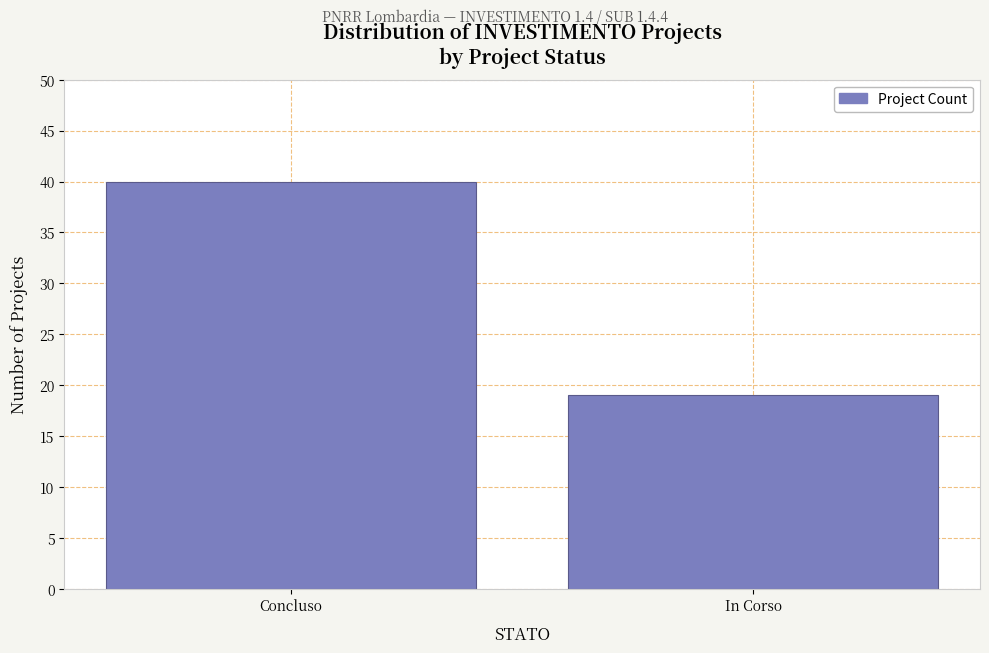

Reading right to left, extract all data points from this chart.

In Corso=19	Concluso=40